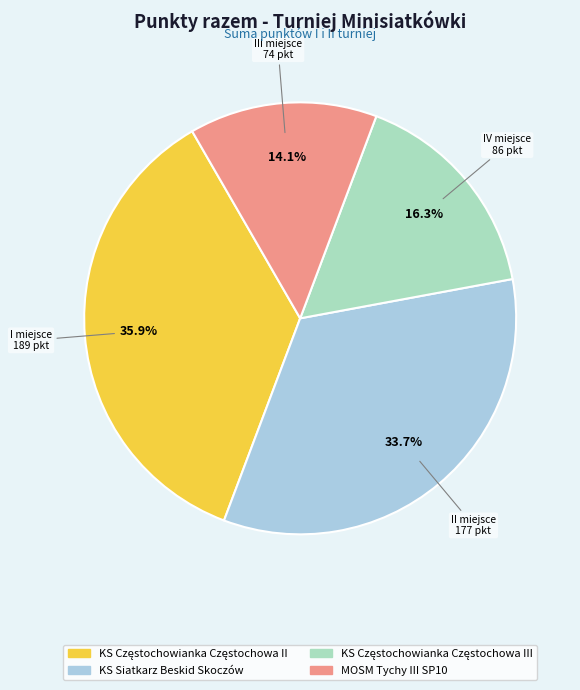

Does any single category account for the majority?

No